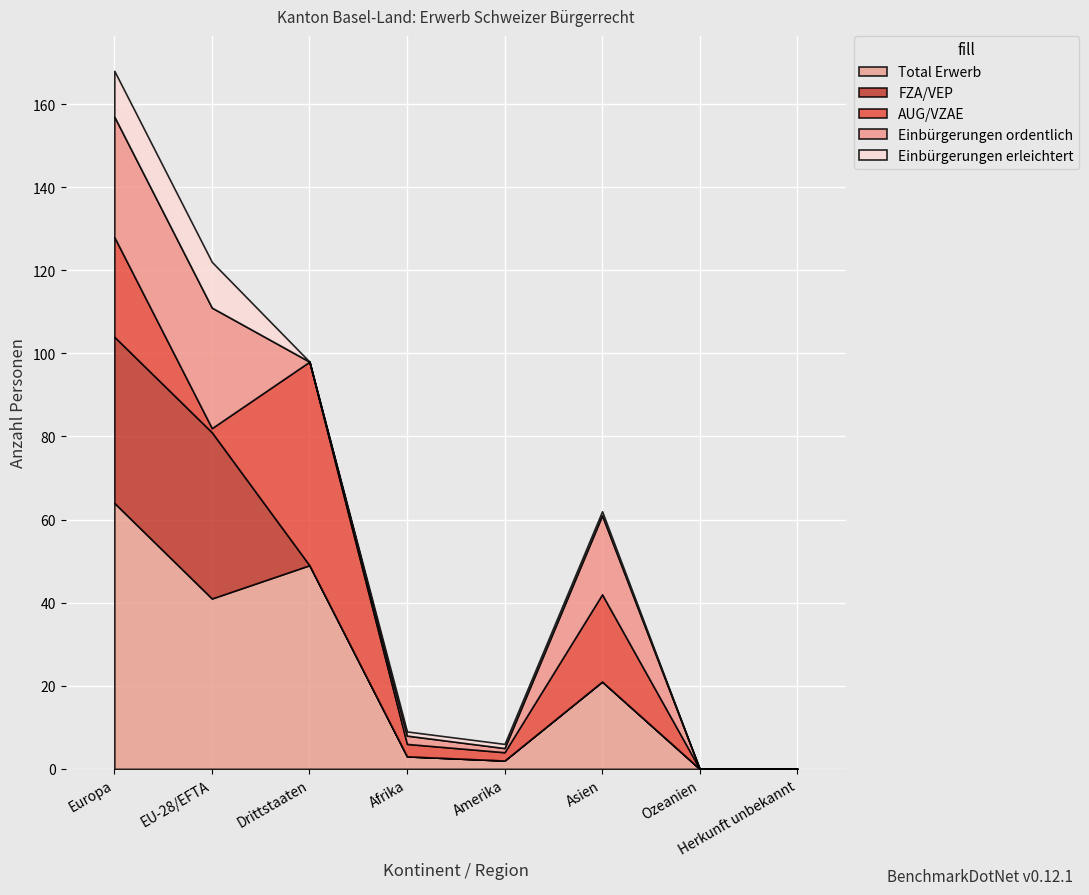

Which category has the lowest value in the FZA/VEP series?

Drittstaaten